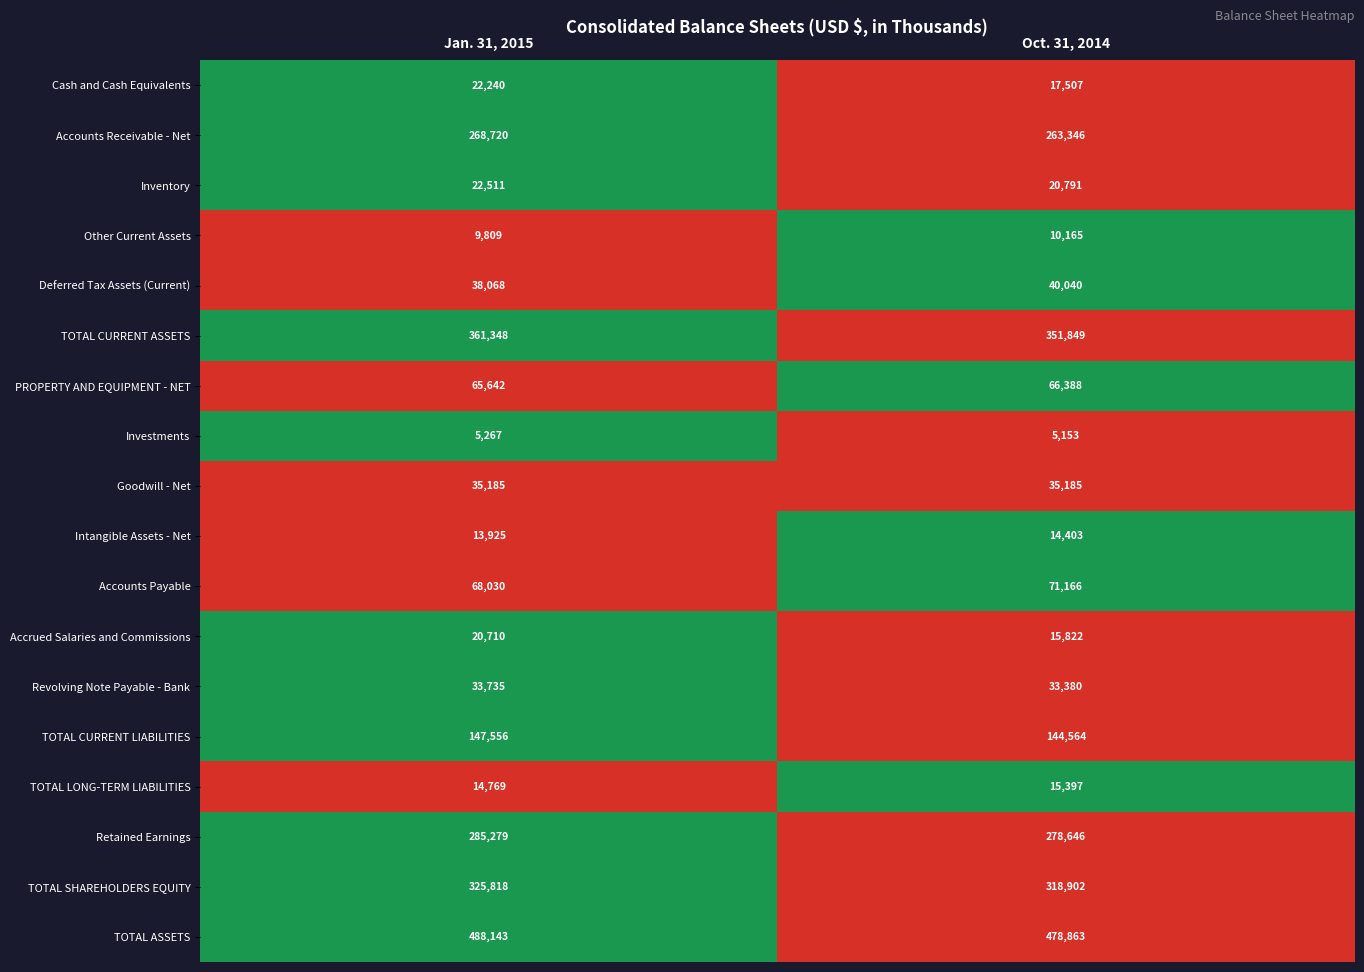

At Oct. 31, 2014, list the series in order from largest to smallest.

TOTAL ASSETS, TOTAL CURRENT ASSETS, TOTAL SHAREHOLDERS EQUITY, Retained Earnings, Accounts Receivable - Net, TOTAL CURRENT LIABILITIES, Accounts Payable, PROPERTY AND EQUIPMENT - NET, Deferred Tax Assets (Current), Goodwill - Net, Revolving Note Payable - Bank, Inventory, Cash and Cash Equivalents, Accrued Salaries and Commissions, TOTAL LONG-TERM LIABILITIES, Intangible Assets - Net, Other Current Assets, Investments